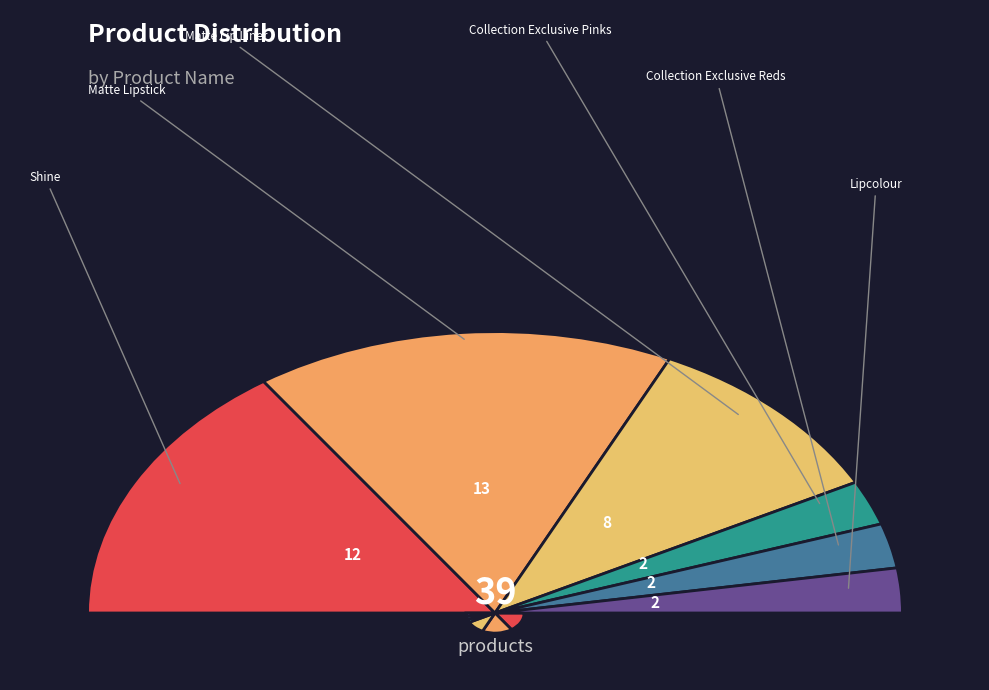

Count the number of slices in the pie.

6